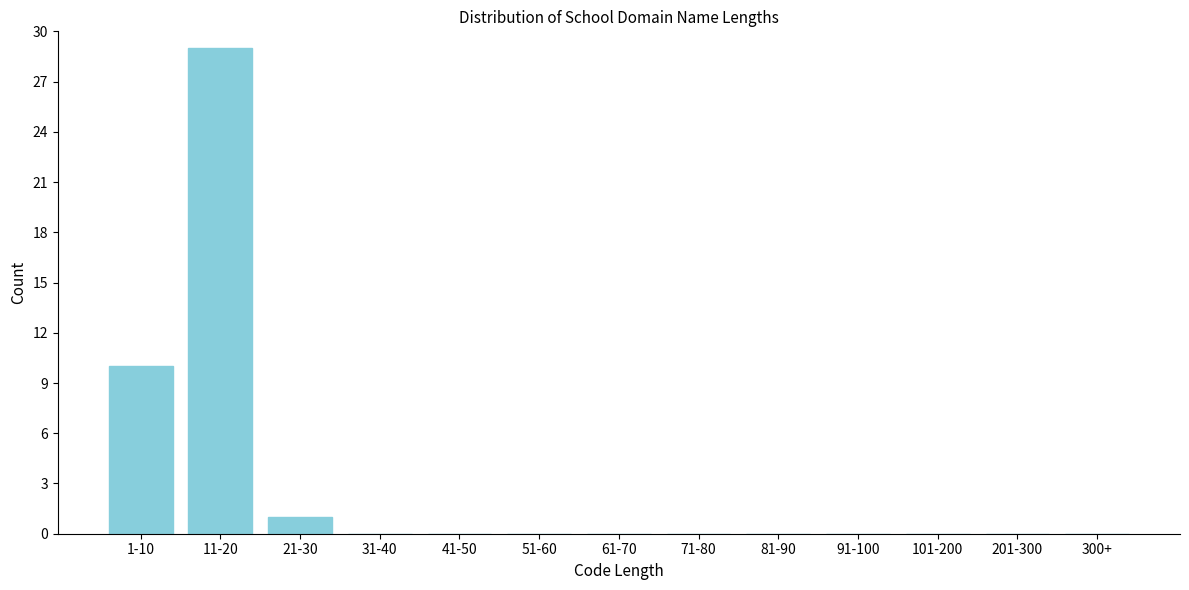

Reading left to right, extract all data points from this chart.

1-10=10	11-20=29	21-30=1	31-40=0	41-50=0	51-60=0	61-70=0	71-80=0	81-90=0	91-100=0	101-200=0	201-300=0	300+=0